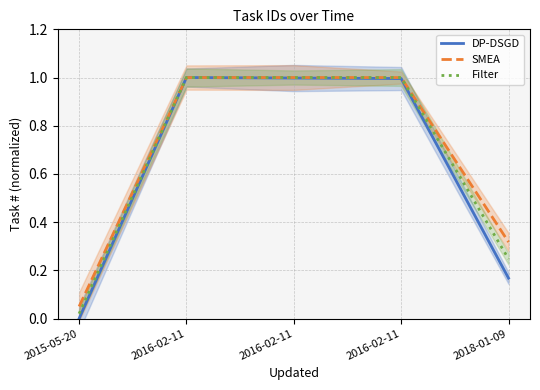

How many lines are shown in the chart?

3